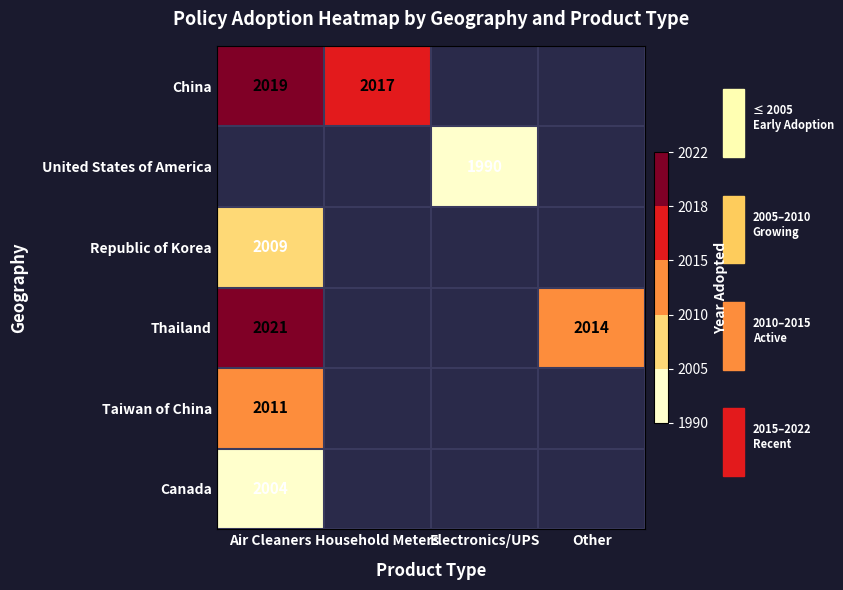

Which category has the lowest value across all series?

Electronics/UPS